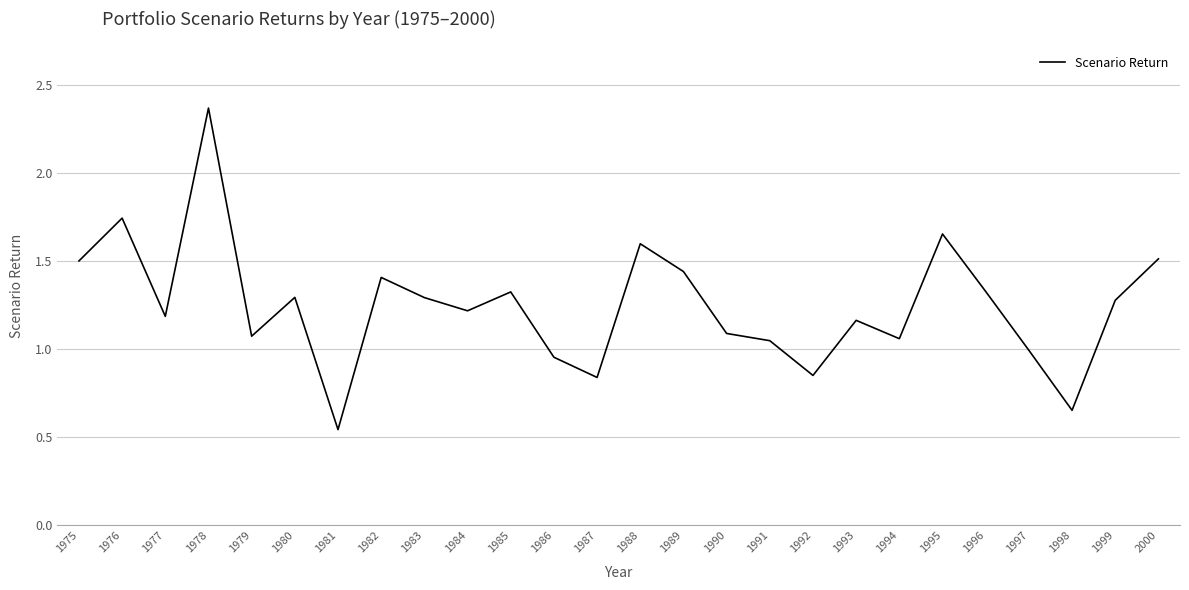

The value at 1991 is 1.0. True or false?

True